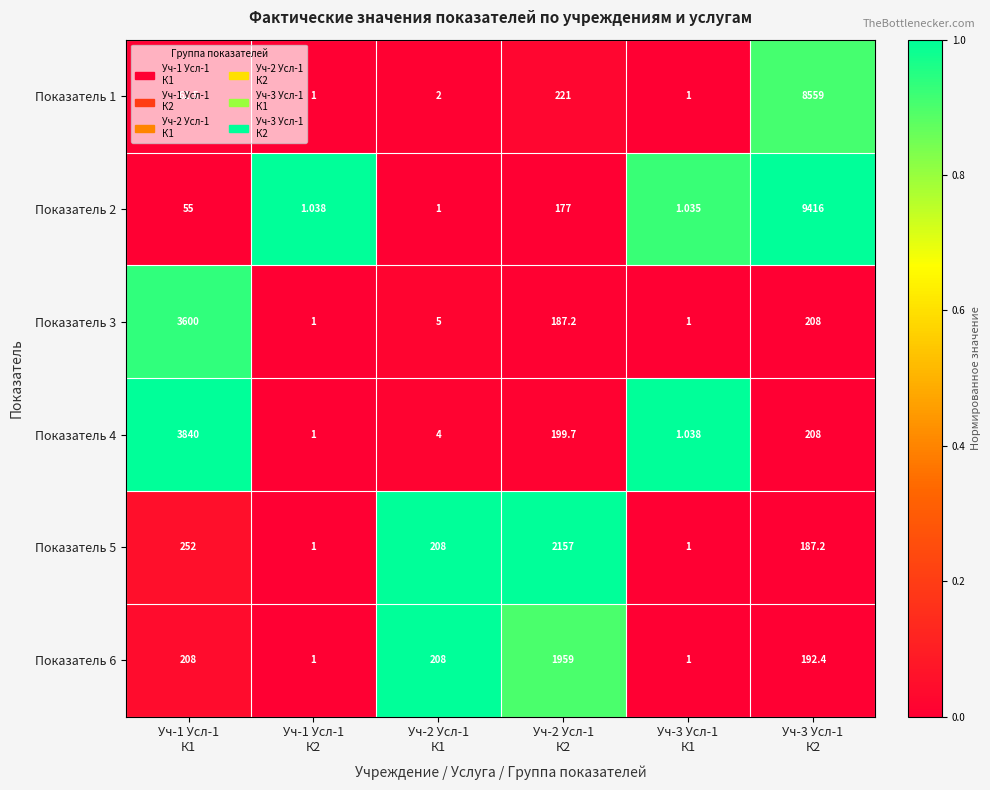

Reading left to right, transcribe all the data shown in this chart.

Показатель 1: Уч-1 Усл-1
К1=62.5	Уч-1 Усл-1
К2=1.0	Уч-2 Усл-1
К1=2.0	Уч-2 Усл-1
К2=221.0	Уч-3 Усл-1
К1=1.0	Уч-3 Усл-1
К2=8559.0
Показатель 2: Уч-1 Усл-1
К1=55.0	Уч-1 Усл-1
К2=1.0	Уч-2 Усл-1
К1=1.0	Уч-2 Усл-1
К2=177.0	Уч-3 Усл-1
К1=1.0	Уч-3 Усл-1
К2=9416.0
Показатель 3: Уч-1 Усл-1
К1=3600.0	Уч-1 Усл-1
К2=1.0	Уч-2 Усл-1
К1=5.0	Уч-2 Усл-1
К2=187.2	Уч-3 Усл-1
К1=1.0	Уч-3 Усл-1
К2=208.0
Показатель 4: Уч-1 Усл-1
К1=3840.0	Уч-1 Усл-1
К2=1.0	Уч-2 Усл-1
К1=4.0	Уч-2 Усл-1
К2=199.7	Уч-3 Усл-1
К1=1.0	Уч-3 Усл-1
К2=208.0
Показатель 5: Уч-1 Усл-1
К1=252.0	Уч-1 Усл-1
К2=1.0	Уч-2 Усл-1
К1=208.0	Уч-2 Усл-1
К2=2157.0	Уч-3 Усл-1
К1=1.0	Уч-3 Усл-1
К2=187.2
Показатель 6: Уч-1 Усл-1
К1=208.0	Уч-1 Усл-1
К2=1.0	Уч-2 Усл-1
К1=208.0	Уч-2 Усл-1
К2=1959.0	Уч-3 Усл-1
К1=1.0	Уч-3 Усл-1
К2=192.4